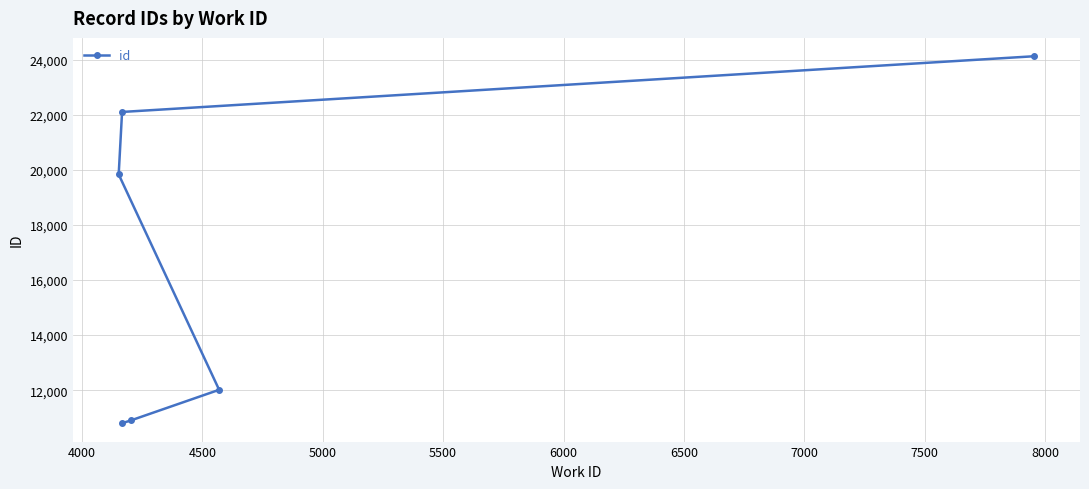

The value at 5000 is 35657. True or false?

False